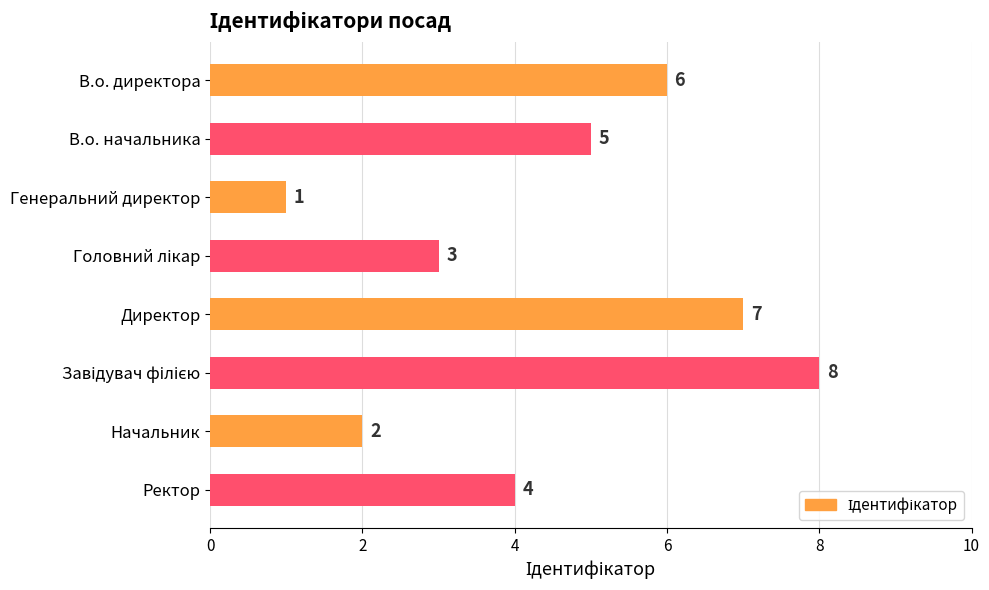

How many bars are there in total?

8